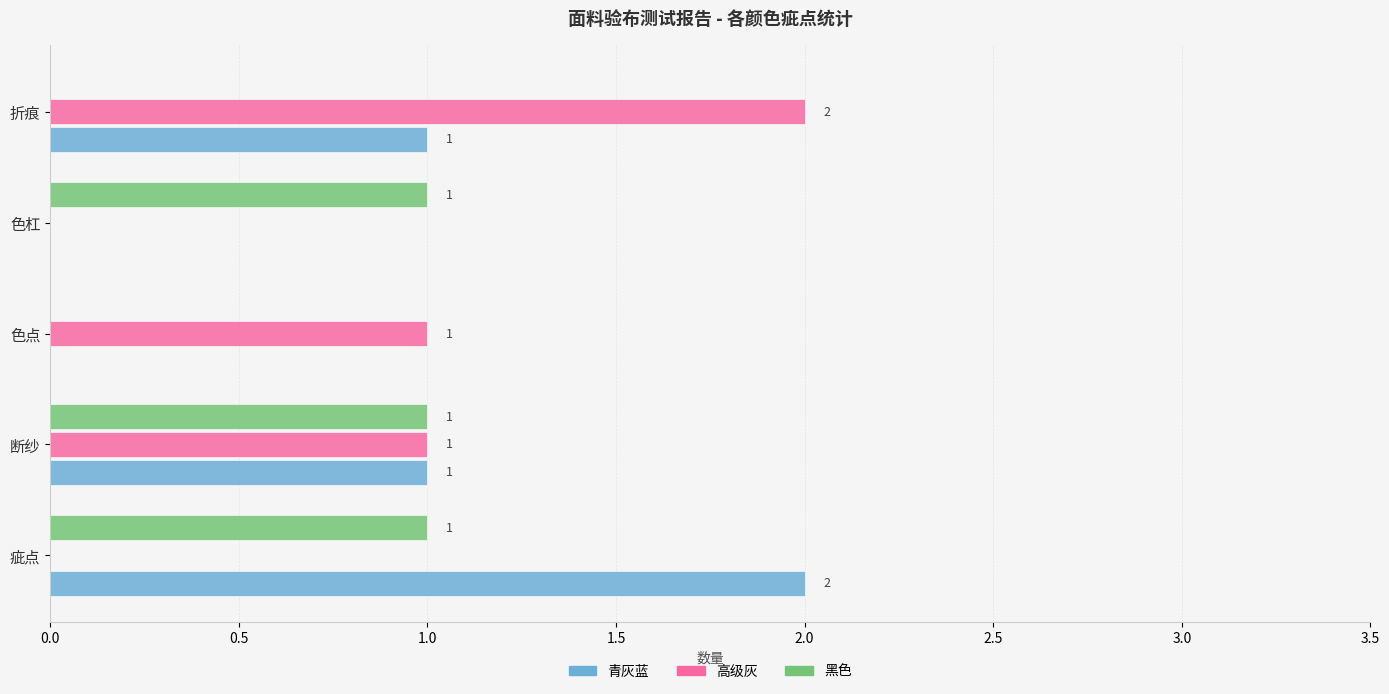

What are all the series names shown in the legend?

青灰蓝, 高级灰, 黑色